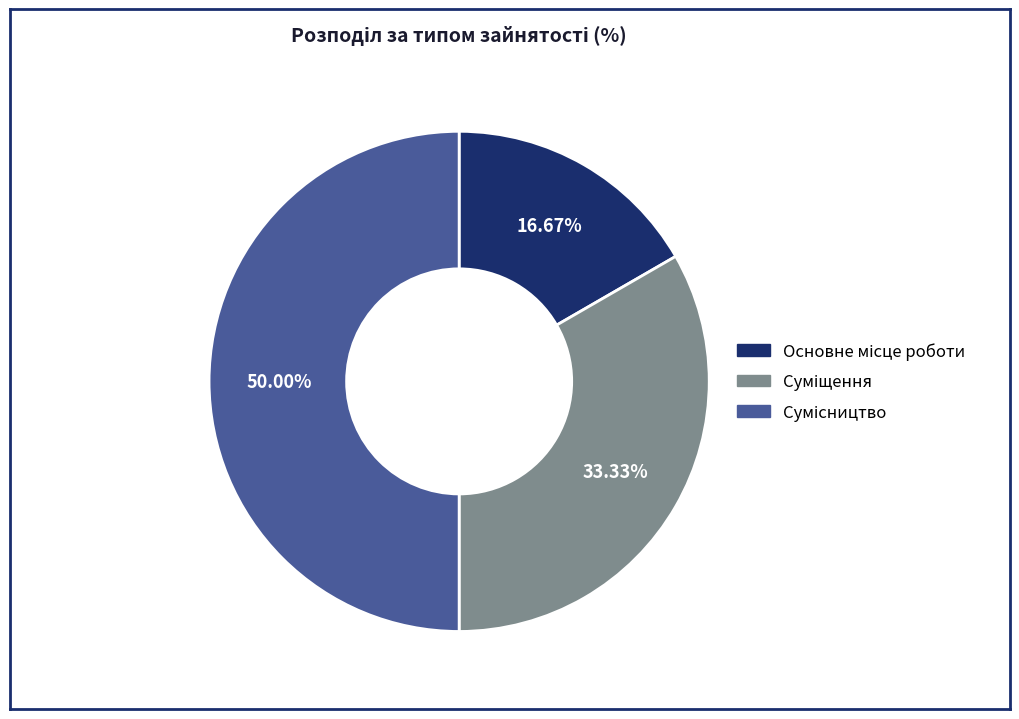

Is it true that Основне місце роботи is 17% of the pie?

True